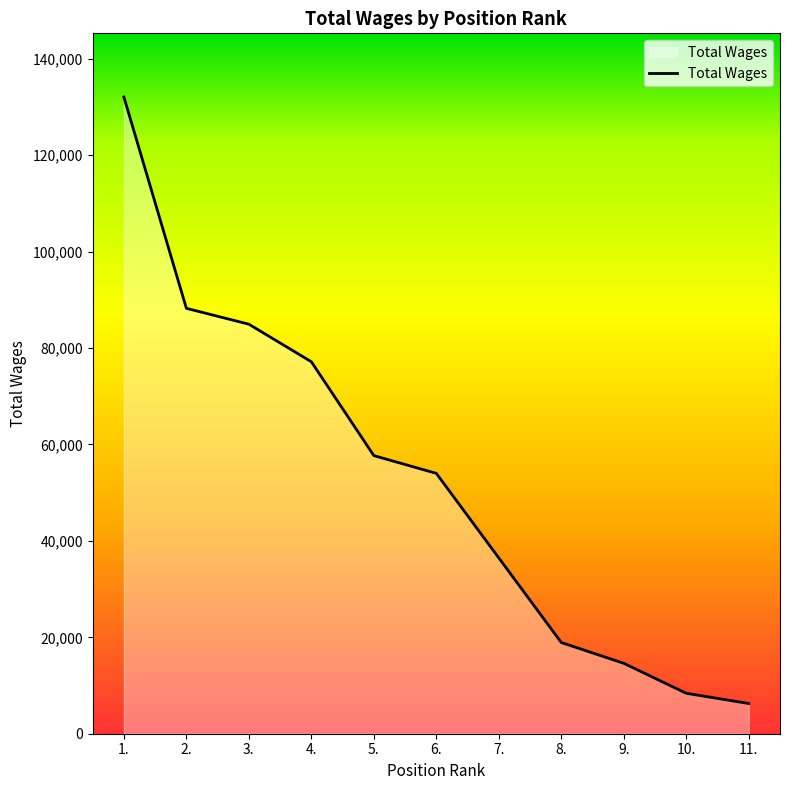

How many lines are shown in the chart?

1